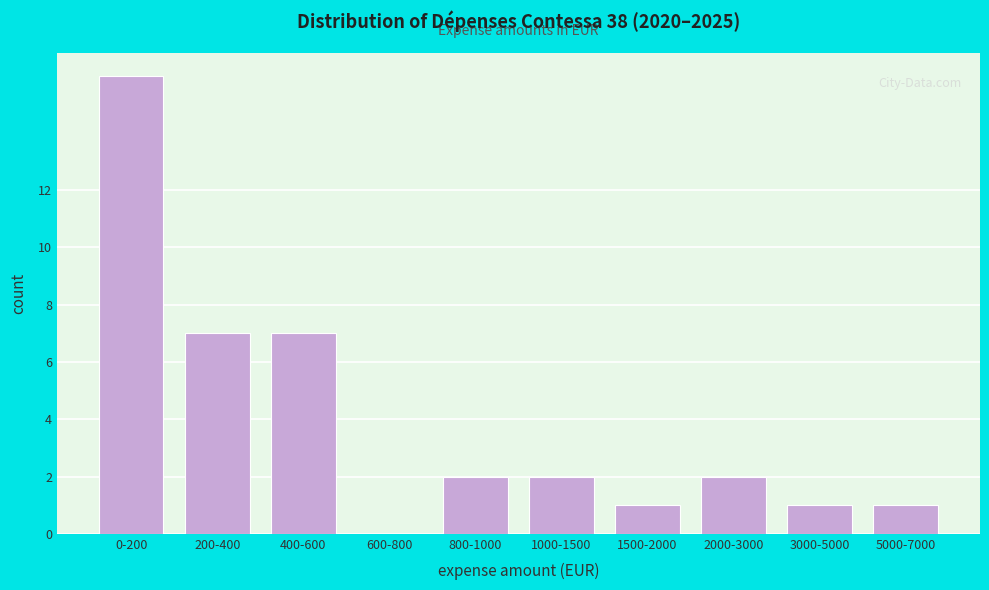

Reading left to right, what are all the values shown in this chart?

0-200=16	200-400=7	400-600=7	600-800=0	800-1000=2	1000-1500=2	1500-2000=1	2000-3000=2	3000-5000=1	5000-7000=1